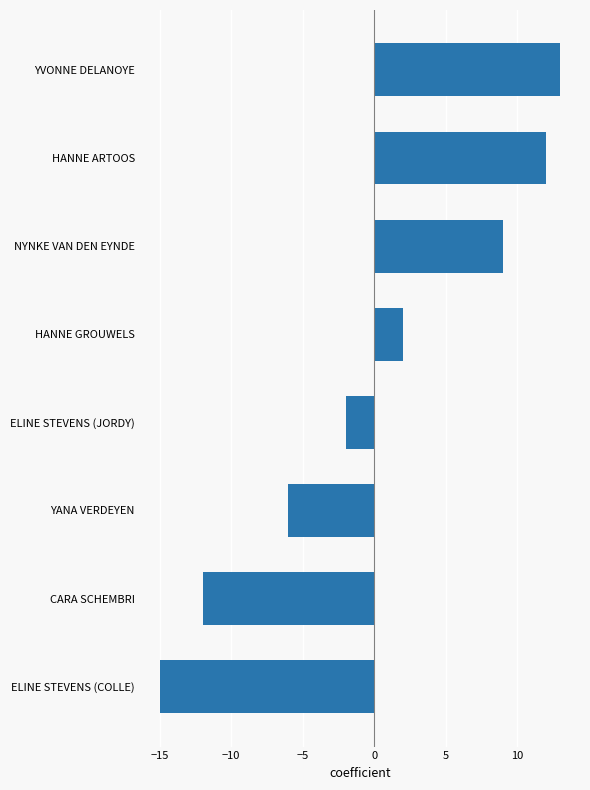

Which label corresponds to the largest value in the chart?

YVONNE DELANOYE